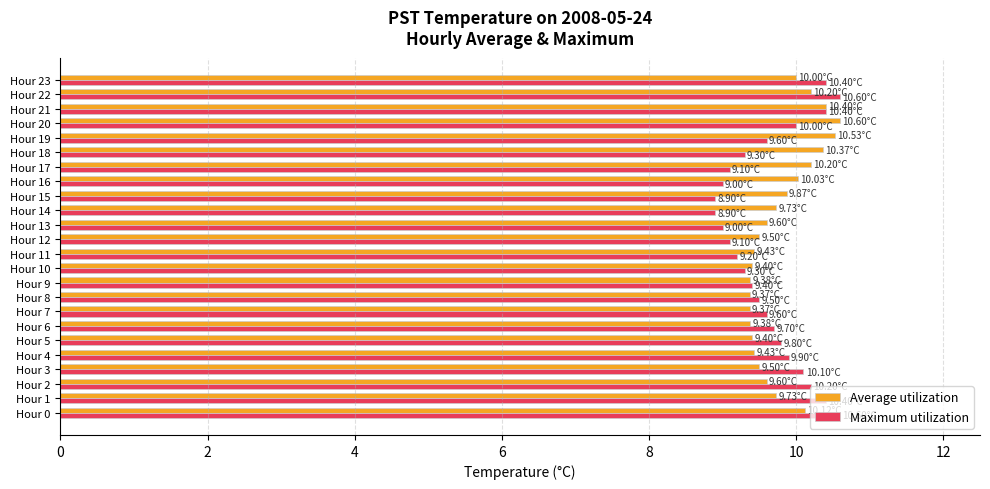

What is the total value across all series at Hour 4?

19.3